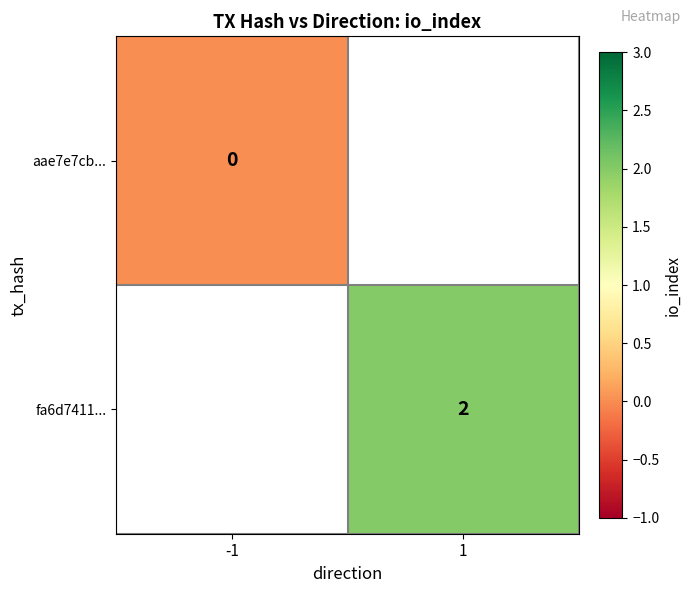

The value of fa6d7411... at 1 is 2. True or false?

True